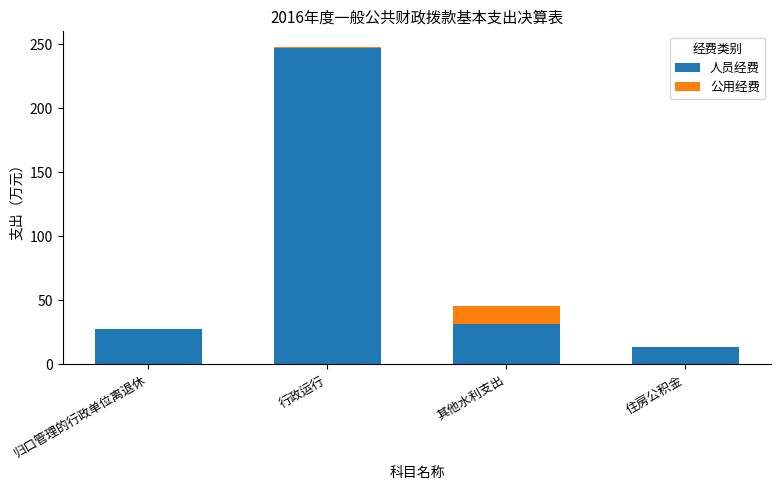

At which category is the sum across all series the highest?

行政运行